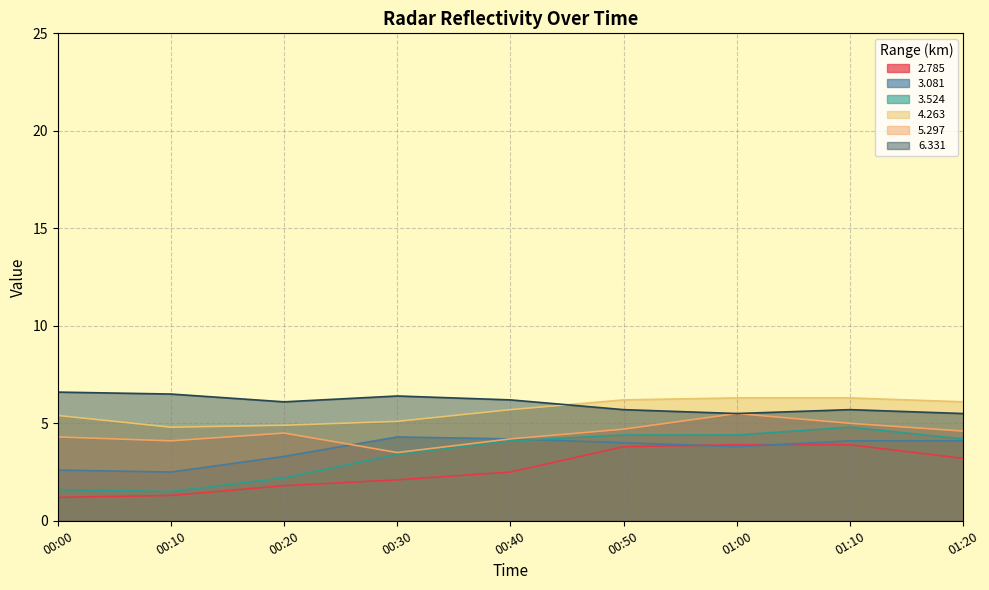

The 3.081 series shows 7.0 at 00:30. True or false?

False